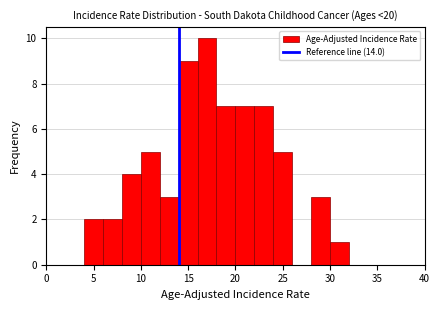

Reading left to right, list every bar in this chart as the range it spans on the x-axis followed by its height. The values are not printed on the chart, so give them approximately, as read against the axis.

0 to 2: 0
2 to 4: 0
4 to 6: 2
6 to 8: 2
8 to 10: 4
10 to 12: 5
12 to 14: 3
14 to 16: 9
16 to 18: 10
18 to 20: 7
20 to 22: 7
22 to 24: 7
24 to 26: 5
26 to 28: 0
28 to 30: 3
30 to 32: 1
32 to 34: 0
34 to 36: 0
36 to 38: 0
38 to 40: 0